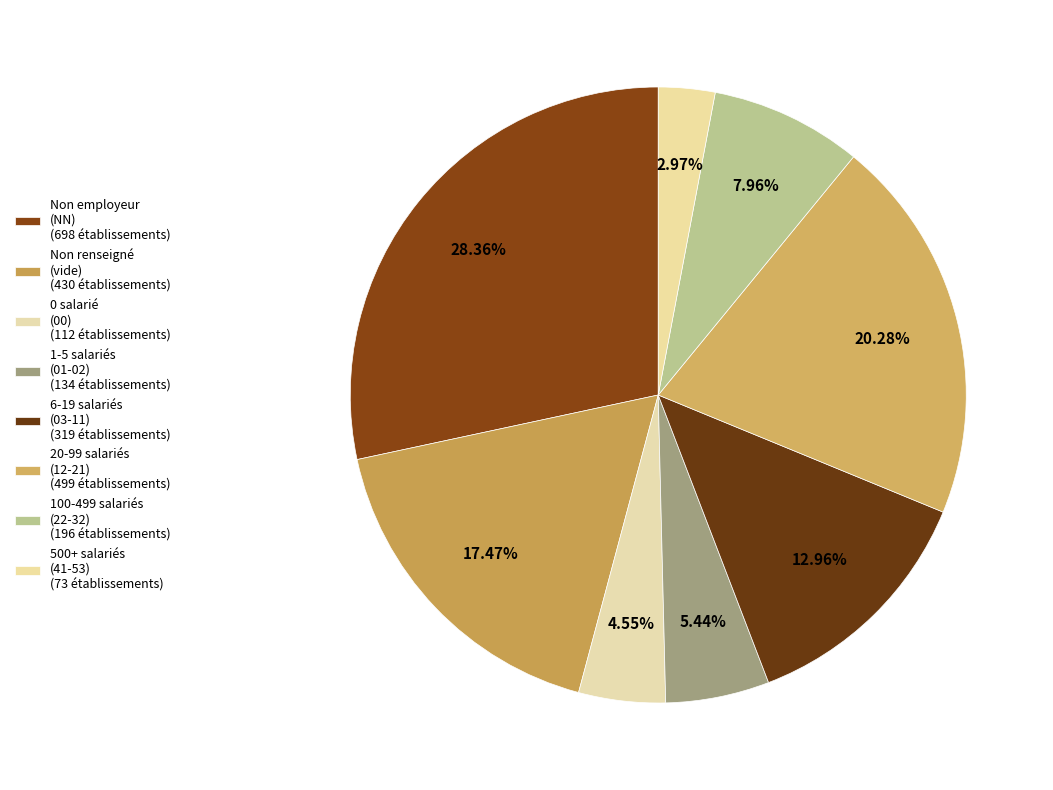

Count the number of slices in the pie.

8